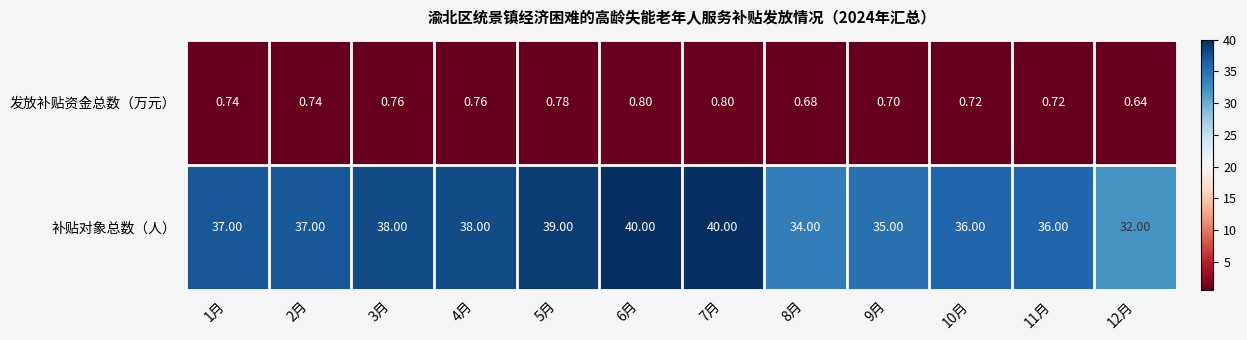

Which series has the largest total across all categories?

补贴对象总数（人）